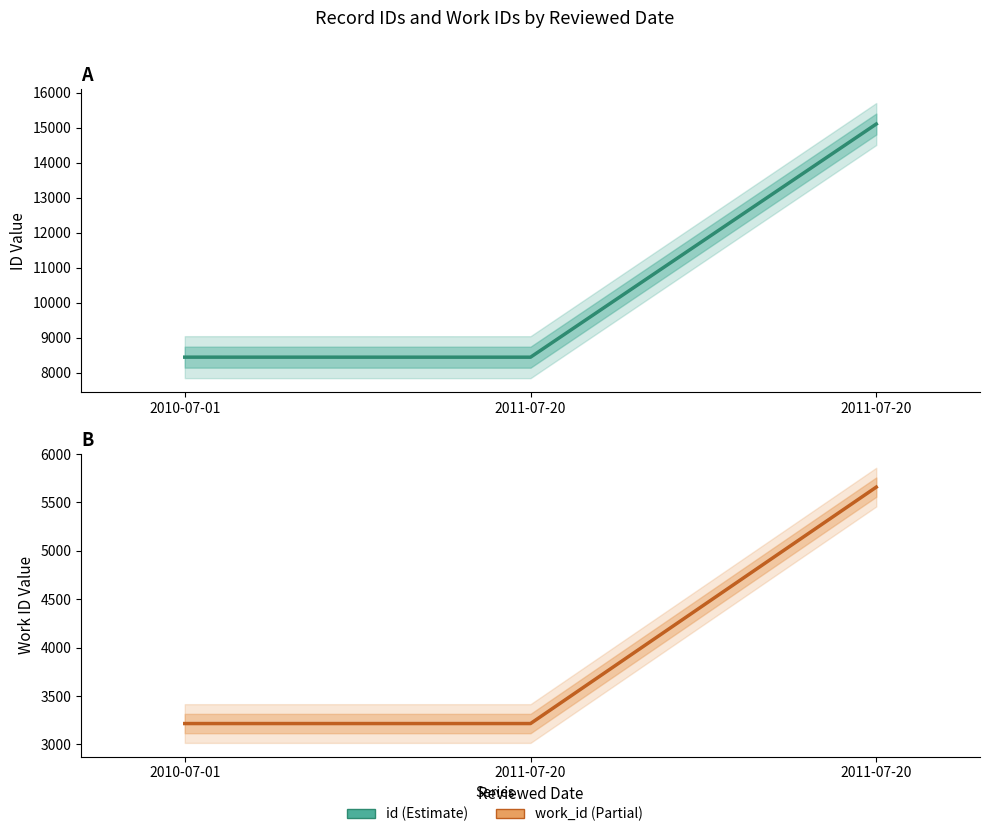

At how many categories does at least one series exceed 13189?

1